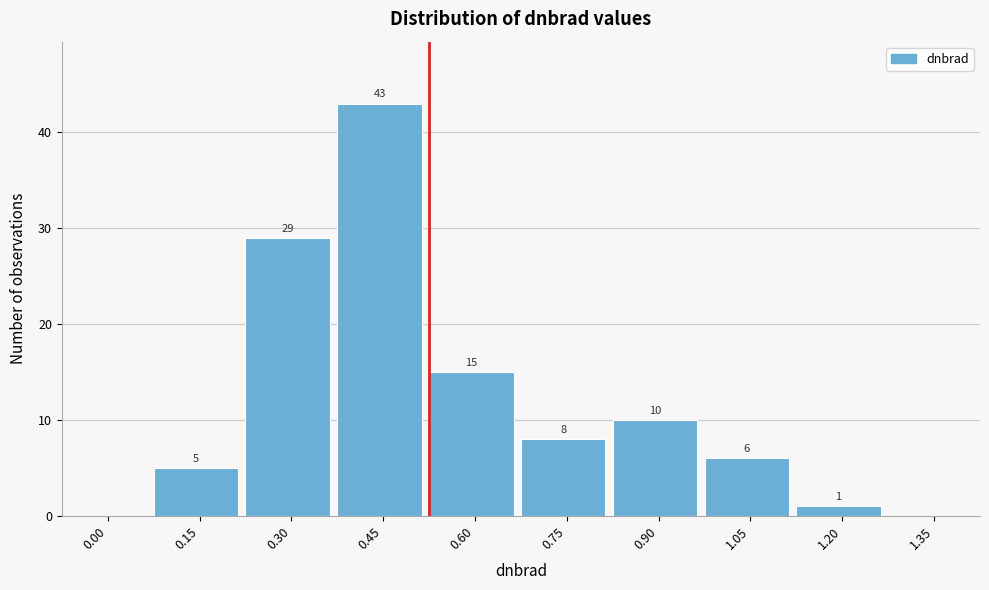

Reading left to right, transcribe all the data shown in this chart.

0.00=0	0.15=5	0.30=29	0.45=43	0.60=15	0.75=8	0.90=10	1.05=6	1.20=1	1.35=0